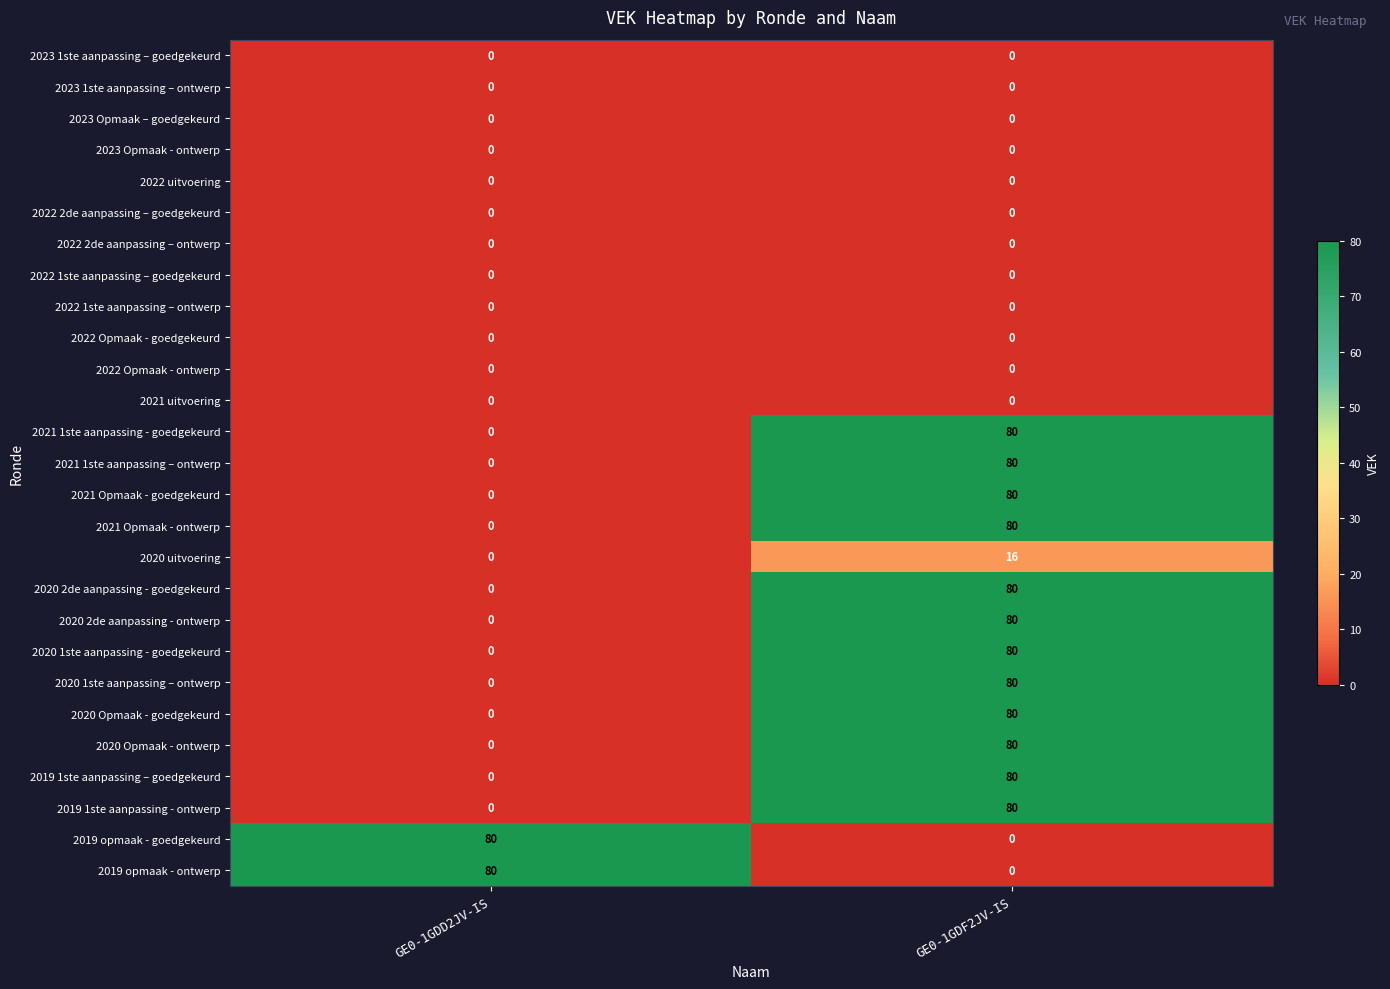

Rank the categories by 2021 1ste aanpassing – ontwerp value from lowest to highest.

GE0-1GDD2JV-IS, GE0-1GDF2JV-IS